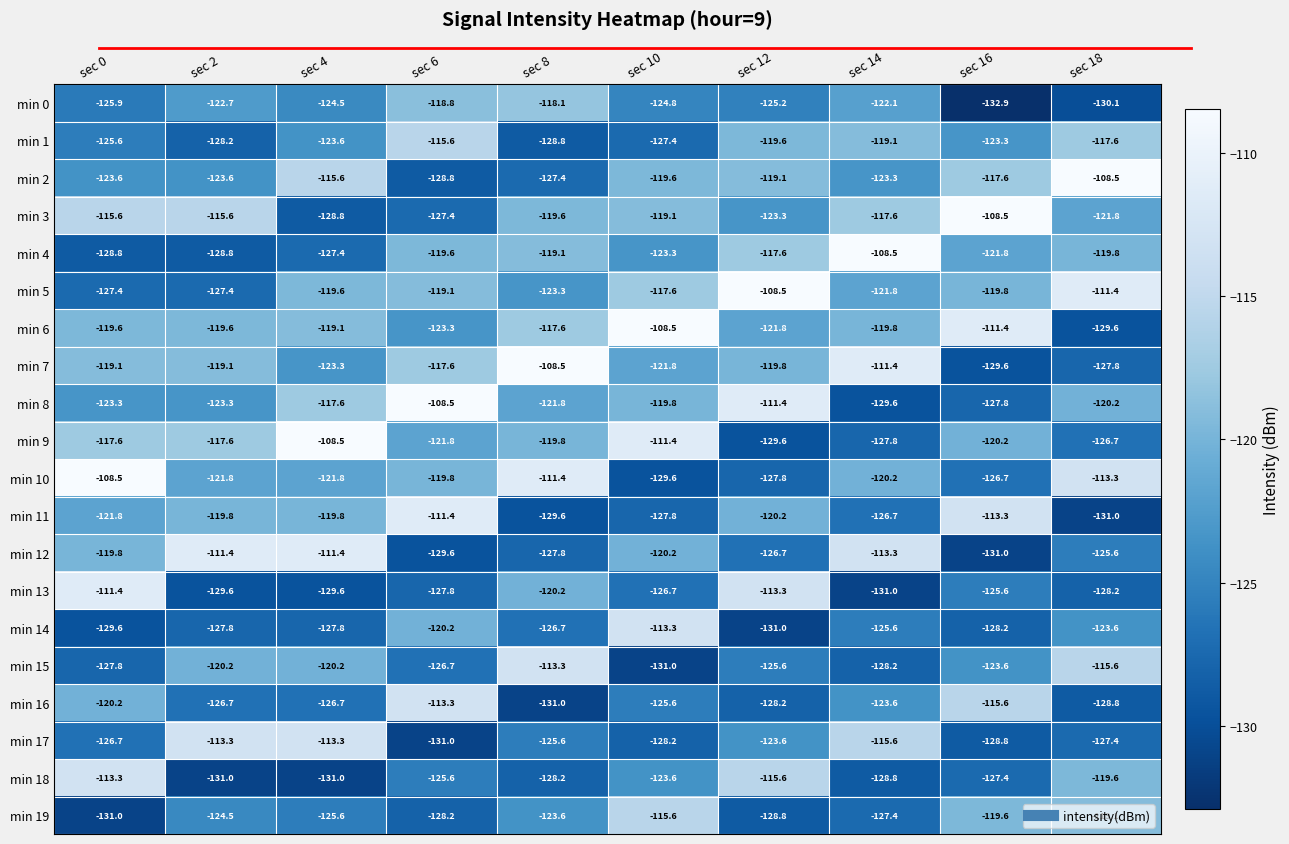

The min 9 series shows -117.6 at sec 0. True or false?

True